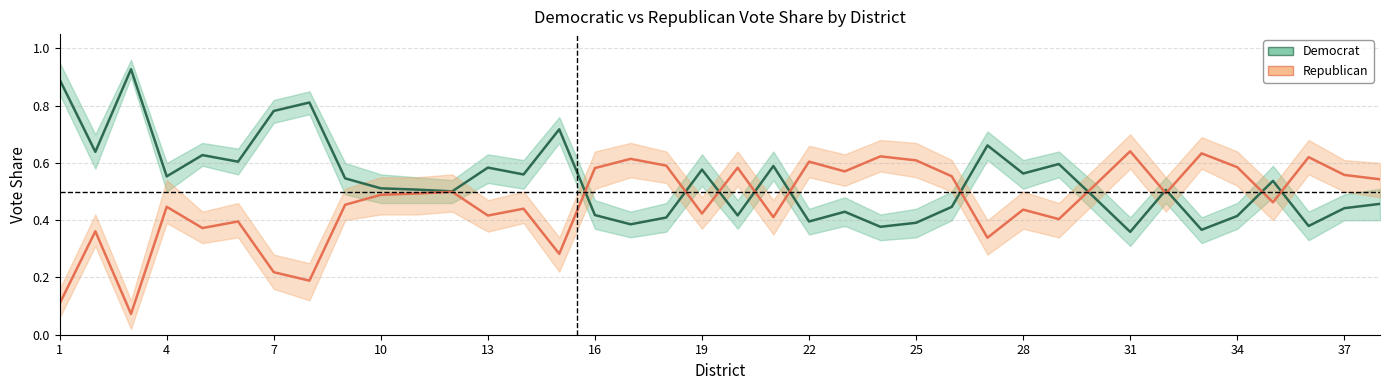

What is the average value of the Democrat series?

0.5